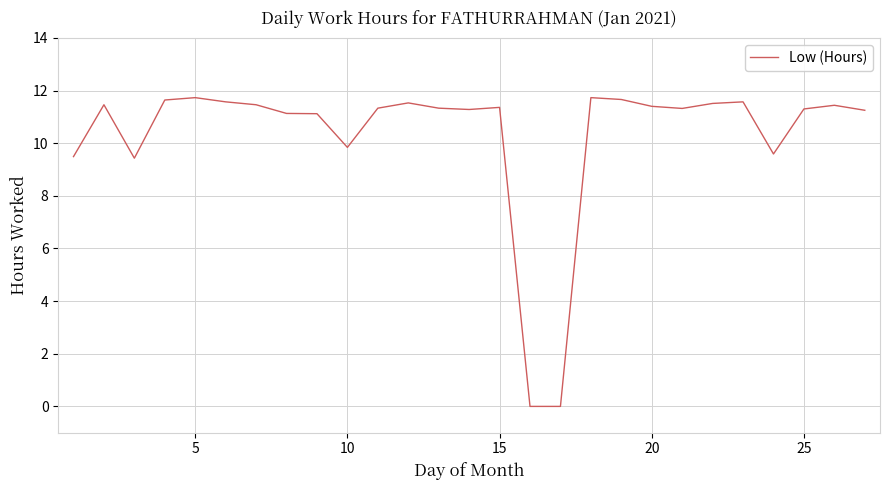

What is the greatest value displayed?

11.7